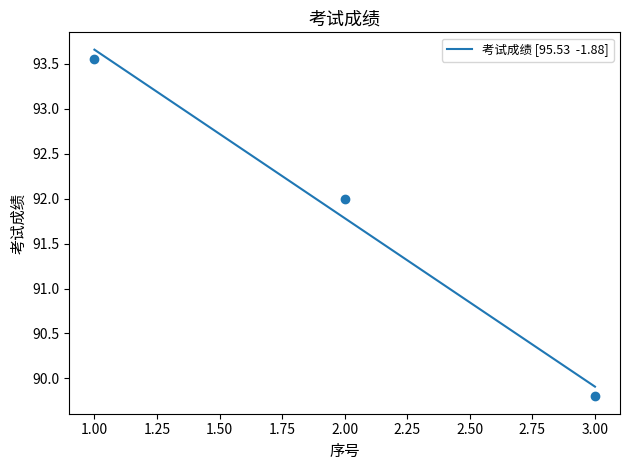

Approximately how many times larger is the value at 1 compared to 3?

1.0